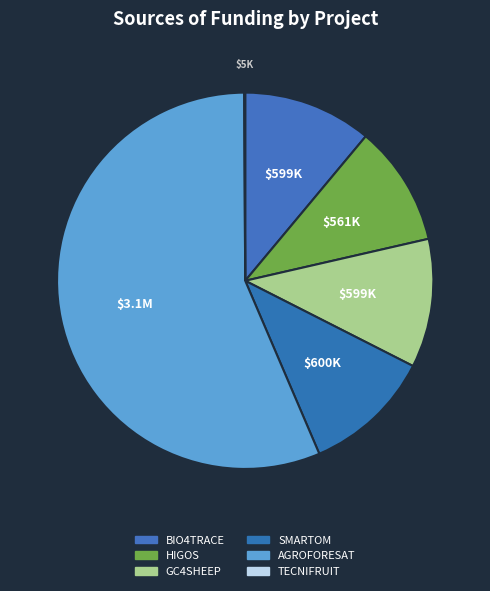

Which has a higher value, GC4SHEEP or SMARTOM?

SMARTOM